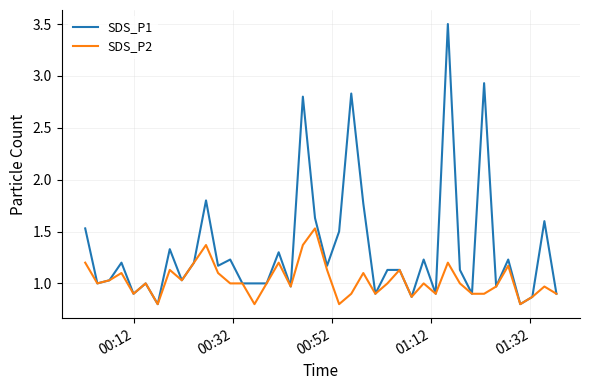

List the series in order of their peak value, lowest first.

SDS_P2, SDS_P1